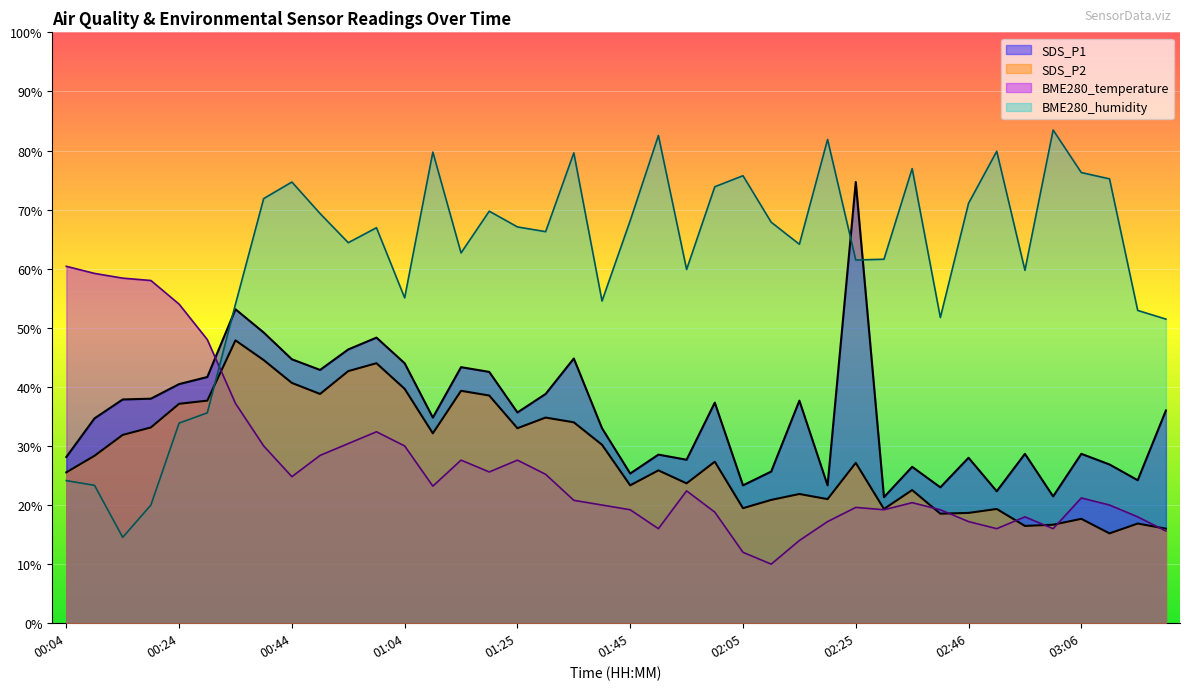

At how many categories does at least one series exceed 60?

27